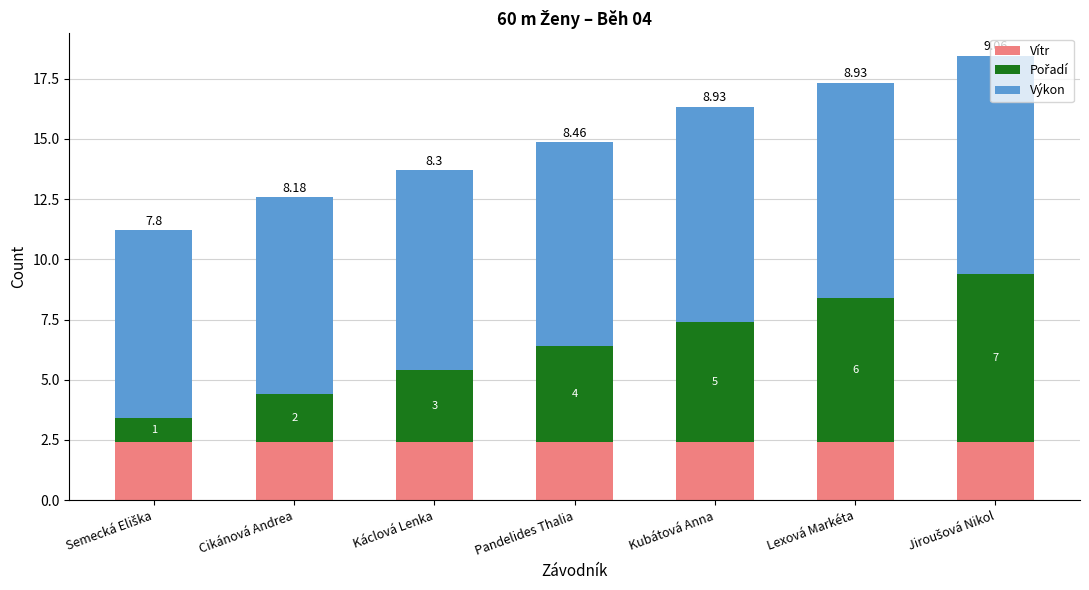

How many data points does each series have?

7